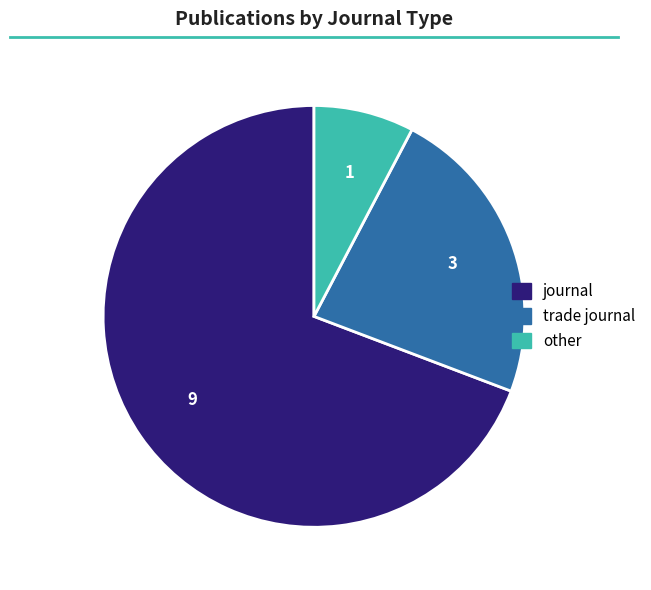

True or false: trade journal accounts for 14% of the total.

False